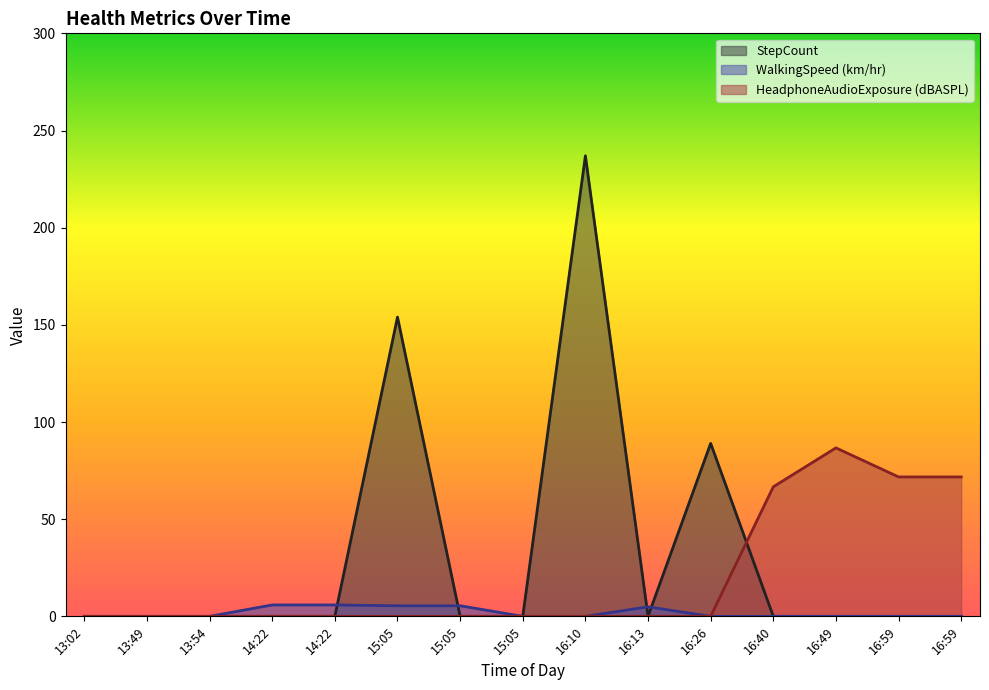

At which category is the sum across all series the highest?

16:10